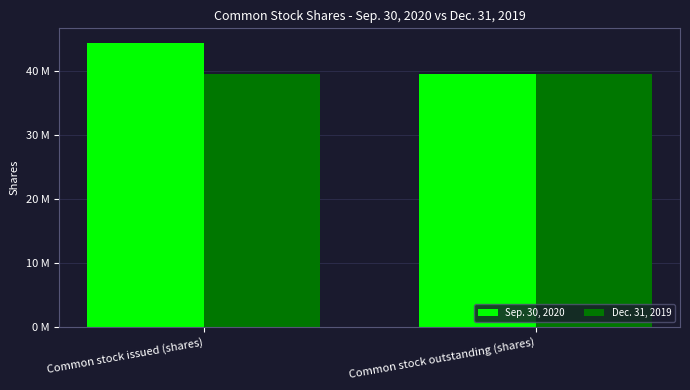

What is the maximum value shown in the chart?

44482308